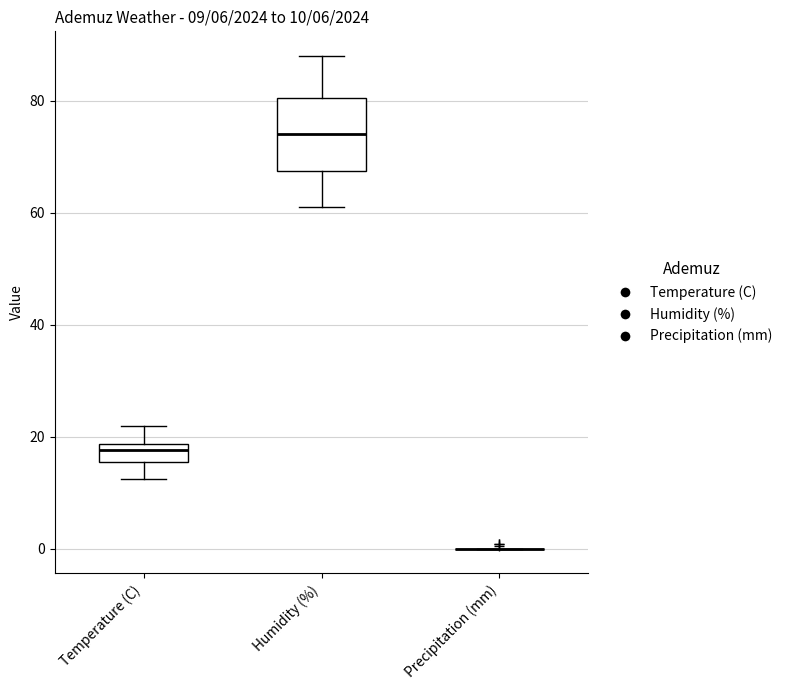

Which box is the tallest, from its lower edge to its upper edge?

Humidity (%)